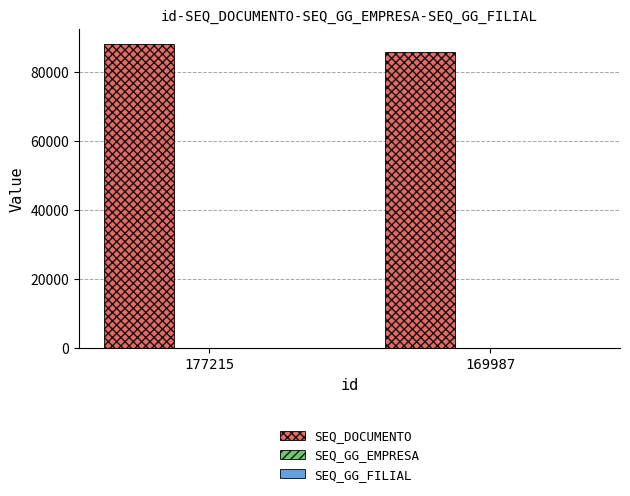

Are the bars horizontal?

No